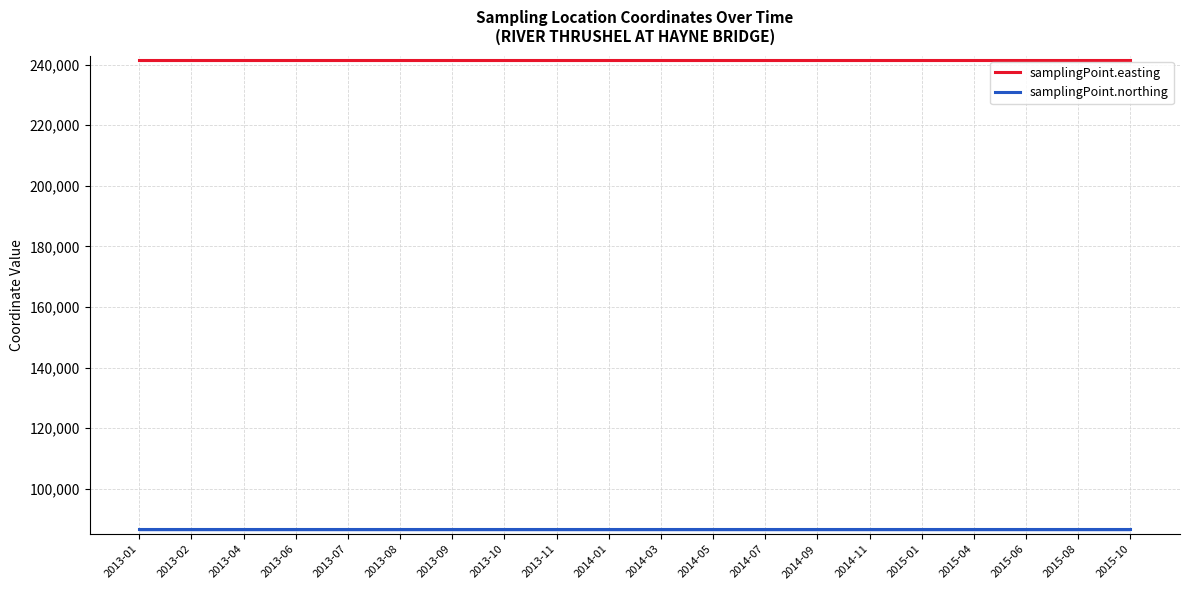

List the labels in order of samplingPoint.easting value, smallest first.

2013-01, 2013-02, 2013-04, 2013-06, 2013-07, 2013-08, 2013-09, 2013-10, 2013-11, 2014-01, 2014-03, 2014-05, 2014-07, 2014-09, 2014-11, 2015-01, 2015-04, 2015-06, 2015-08, 2015-10